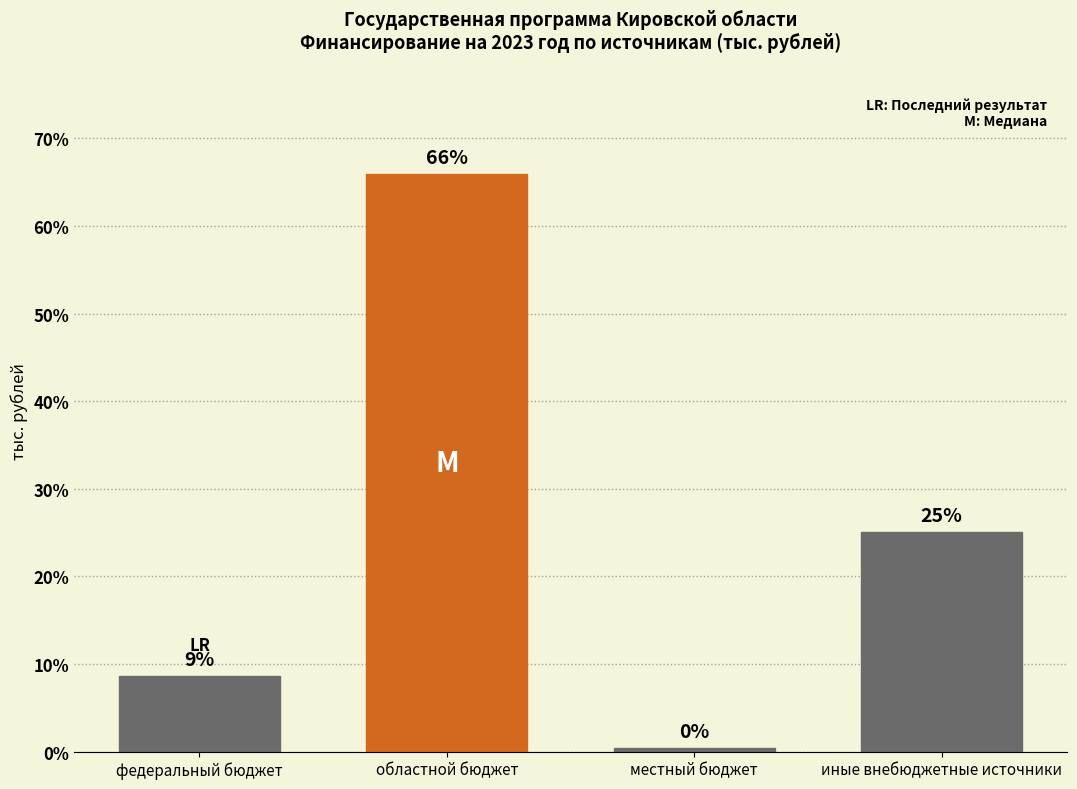

What is the maximum value shown in the chart?

65.9